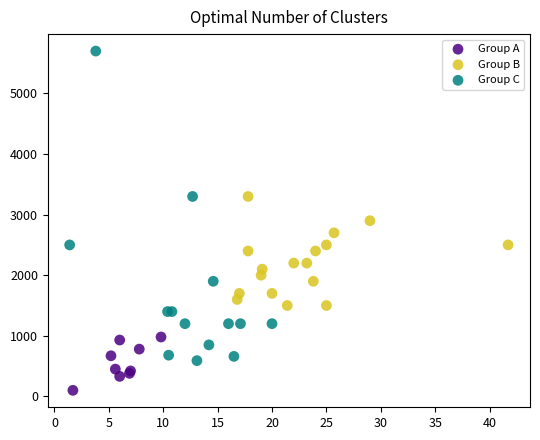

What are all the series names shown in the legend?

Group A, Group B, Group C